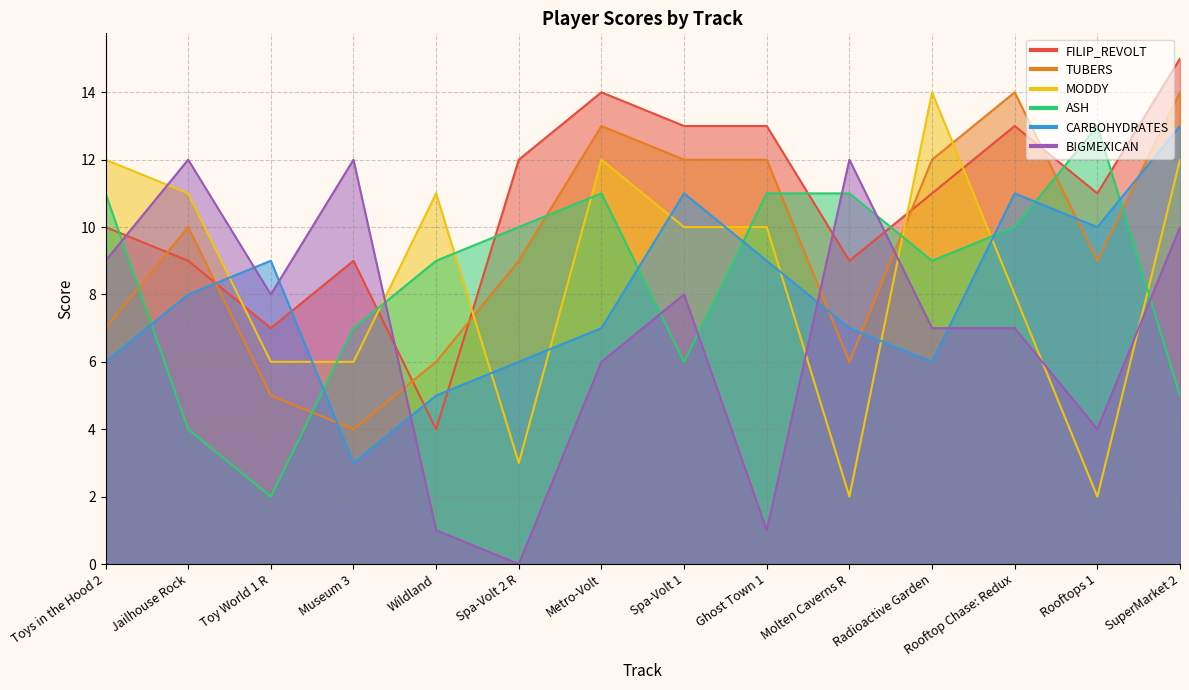

What position from the left is Molten Caverns R?

10